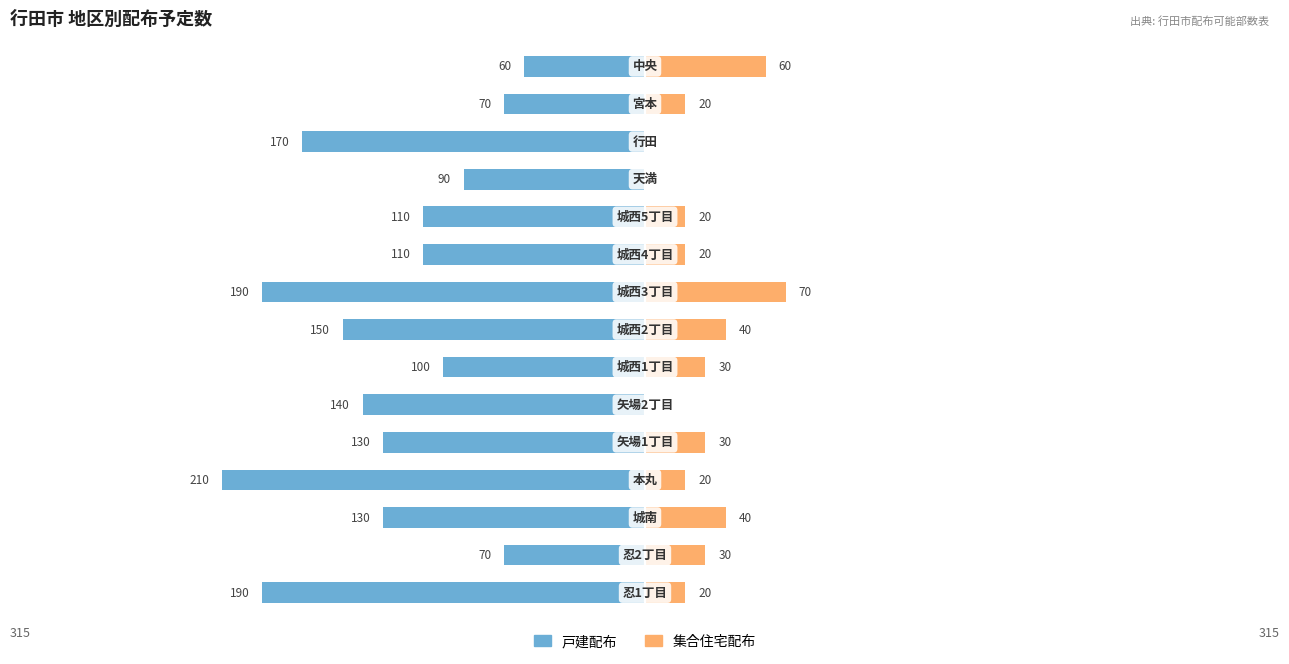

Where does the 戸建配布 series first go above -130?

1